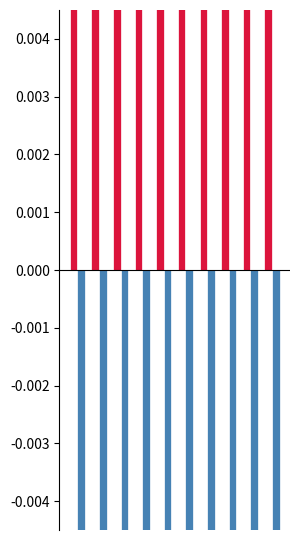

Is it true that National equals 0.2 at 1?

False